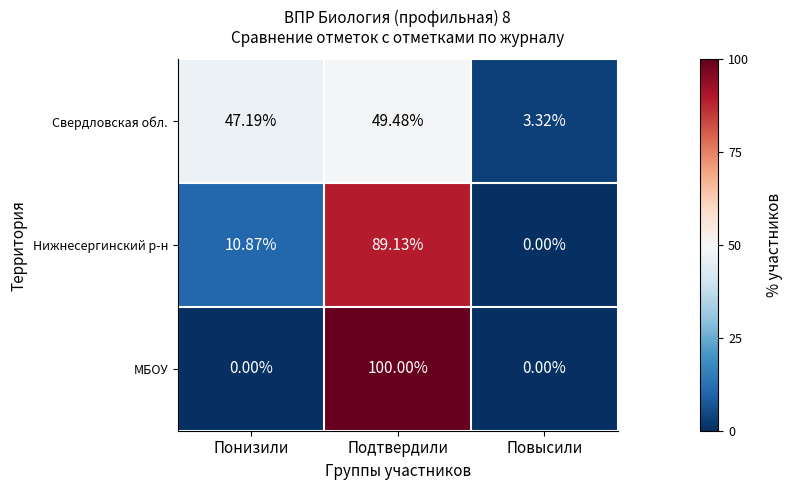

Which category has the lowest value in the Свердловская обл. series?

Повысили